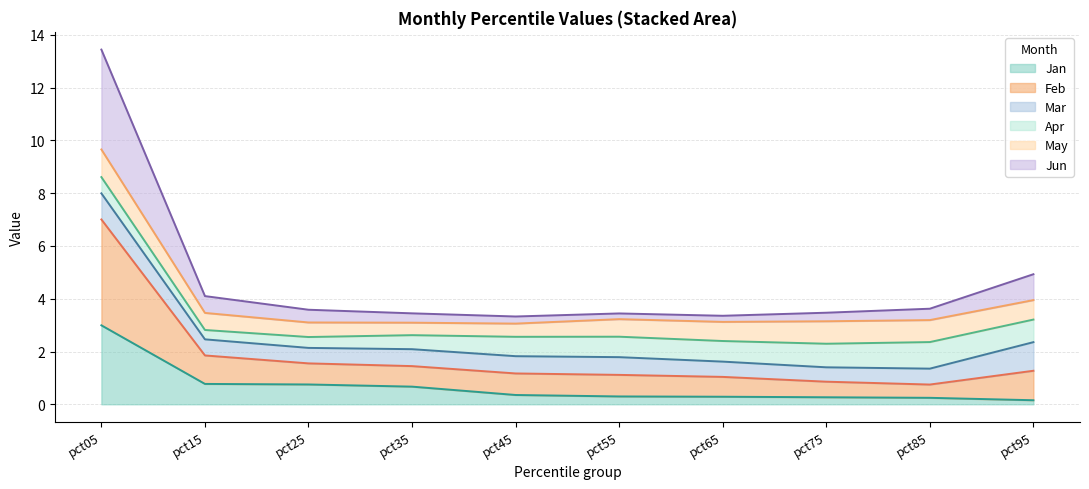

True or false: Jan and Feb cross at least once.

False